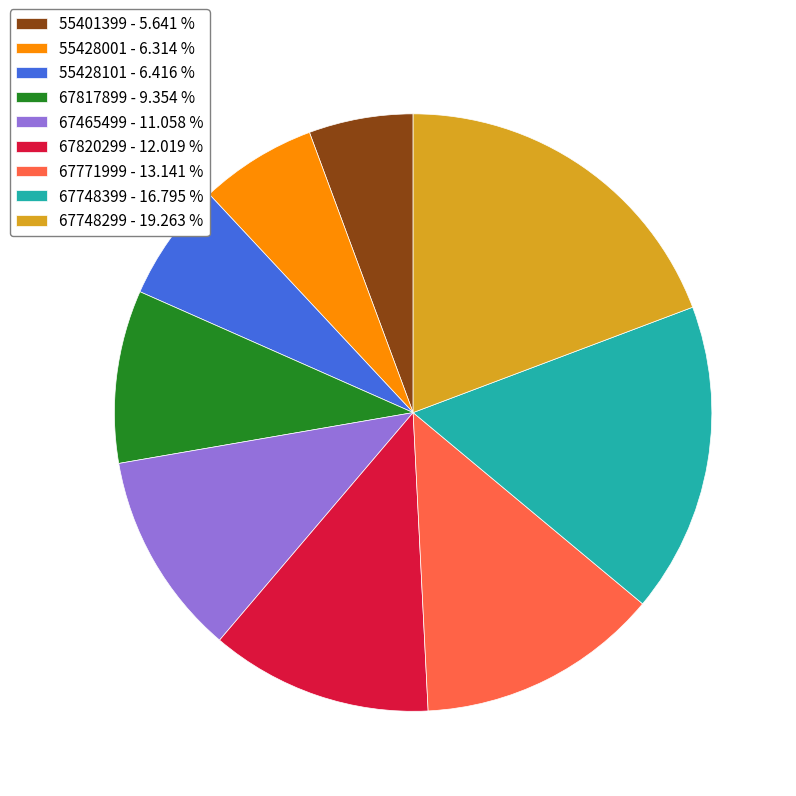

Between 67820299 - 12.019 % and 55428001 - 6.314 %, which is larger?

67820299 - 12.019 %